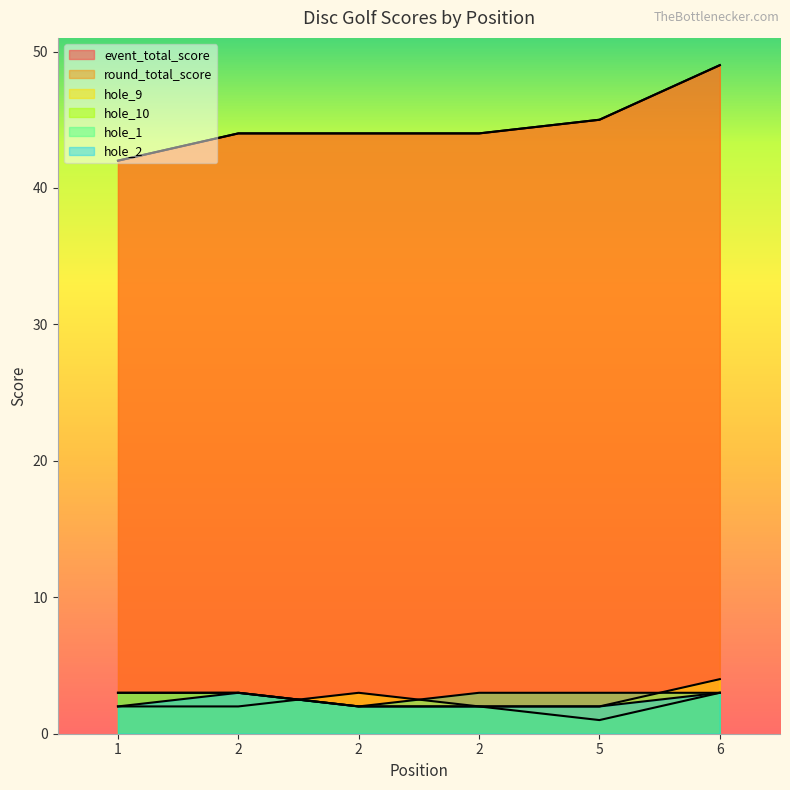

What is the total value across all series at 5?

98